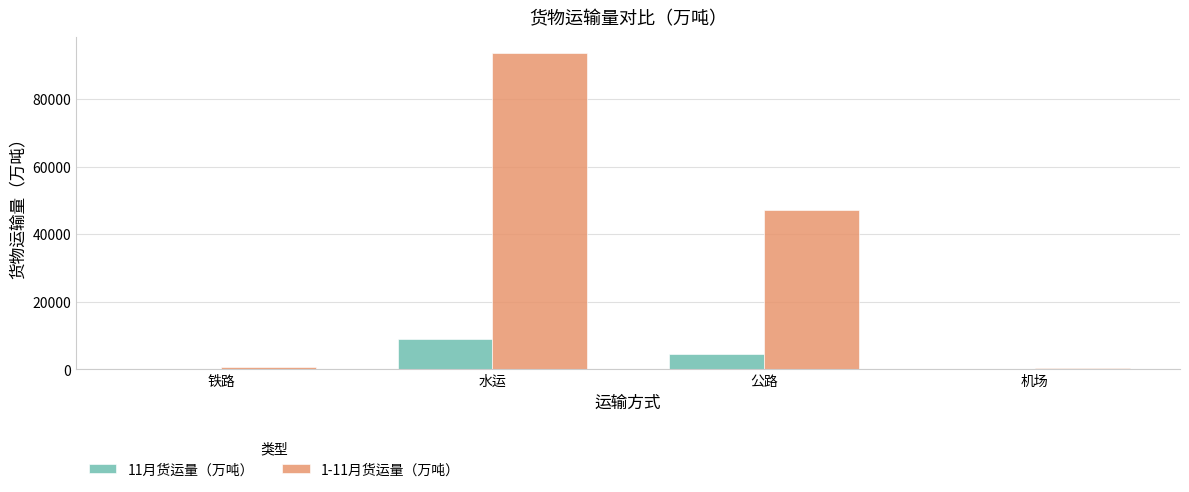

Which series has the largest total across all categories?

1-11月货运量（万吨）